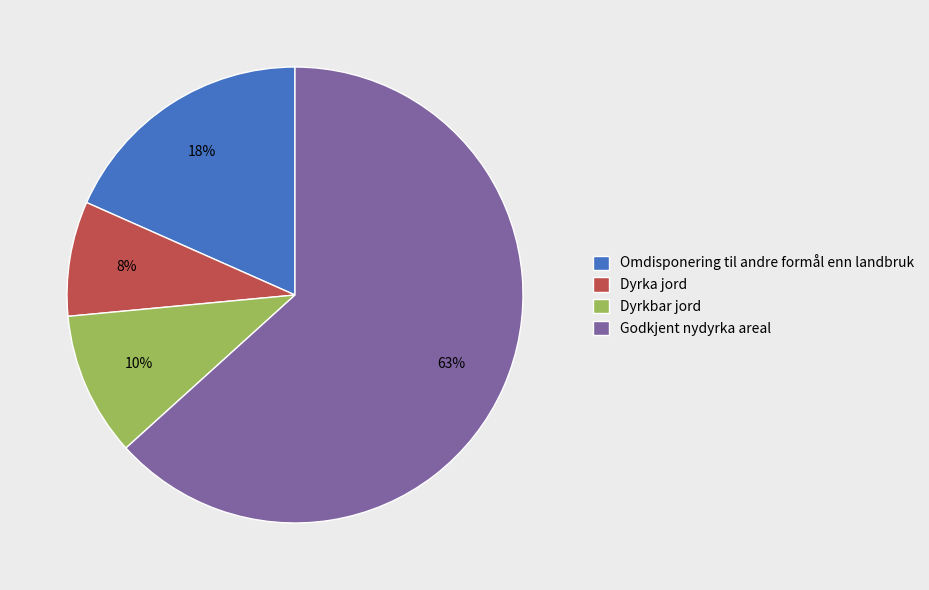

How many segments does this pie chart have?

4